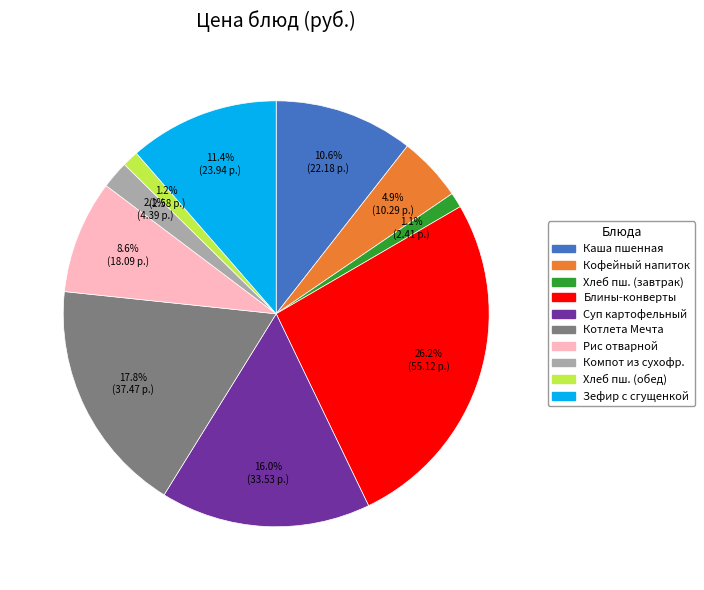

Do Компот из сухофр. and Блины-конверты together represent more than half of the pie?

No